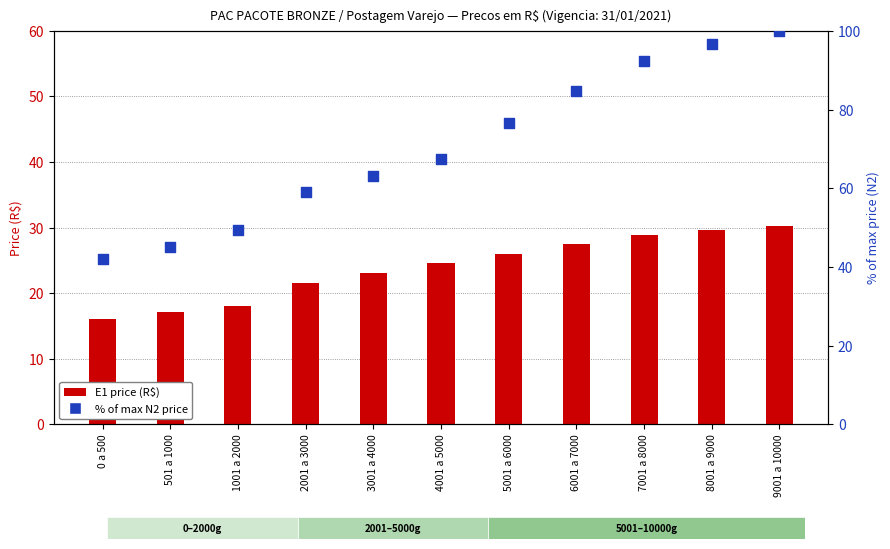

At which category is the sum across all series the highest?

9001 a 10000